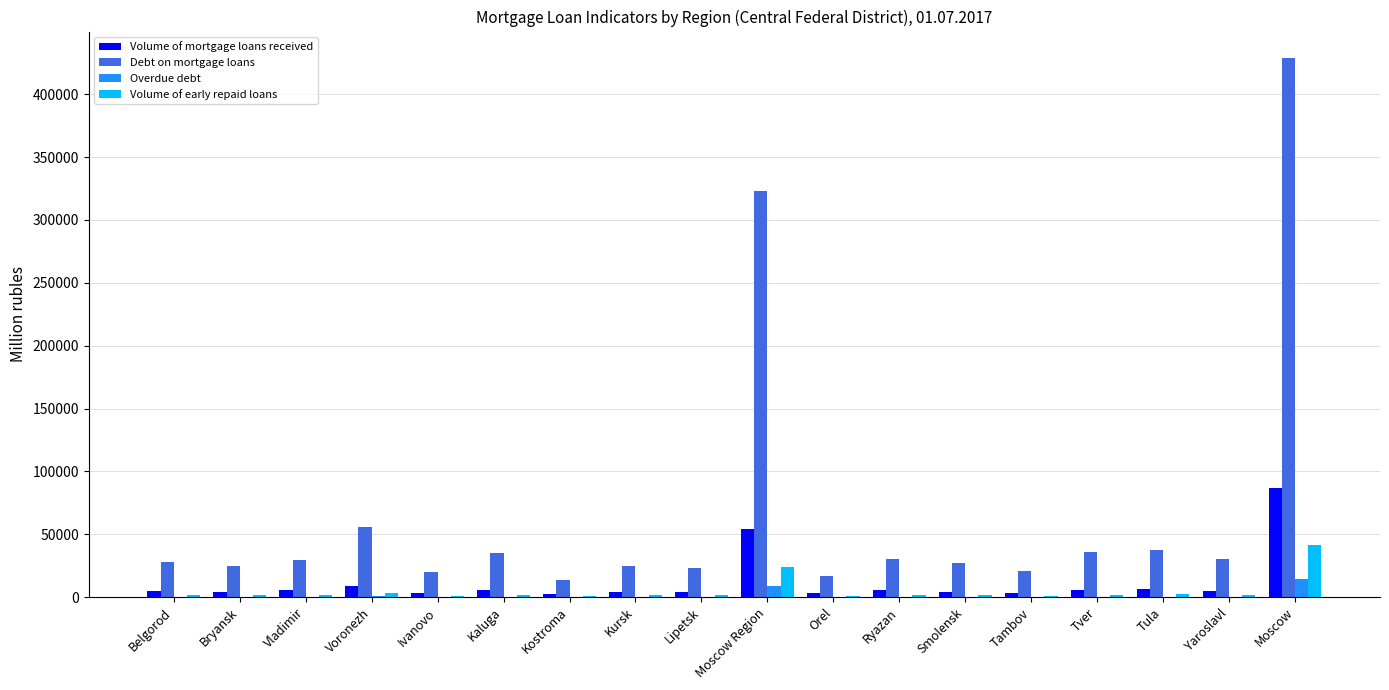

What is the average value of the Overdue debt series?

1451